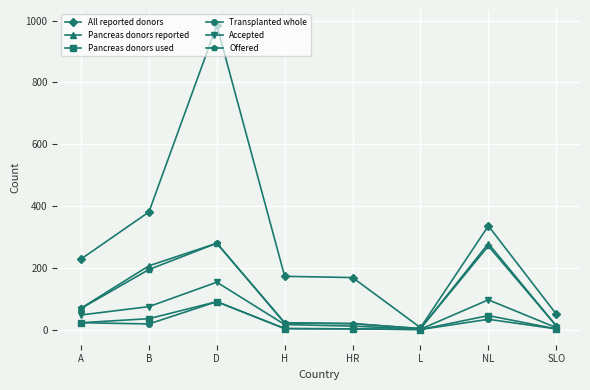

What is the minimum value for Pancreas donors used?

1